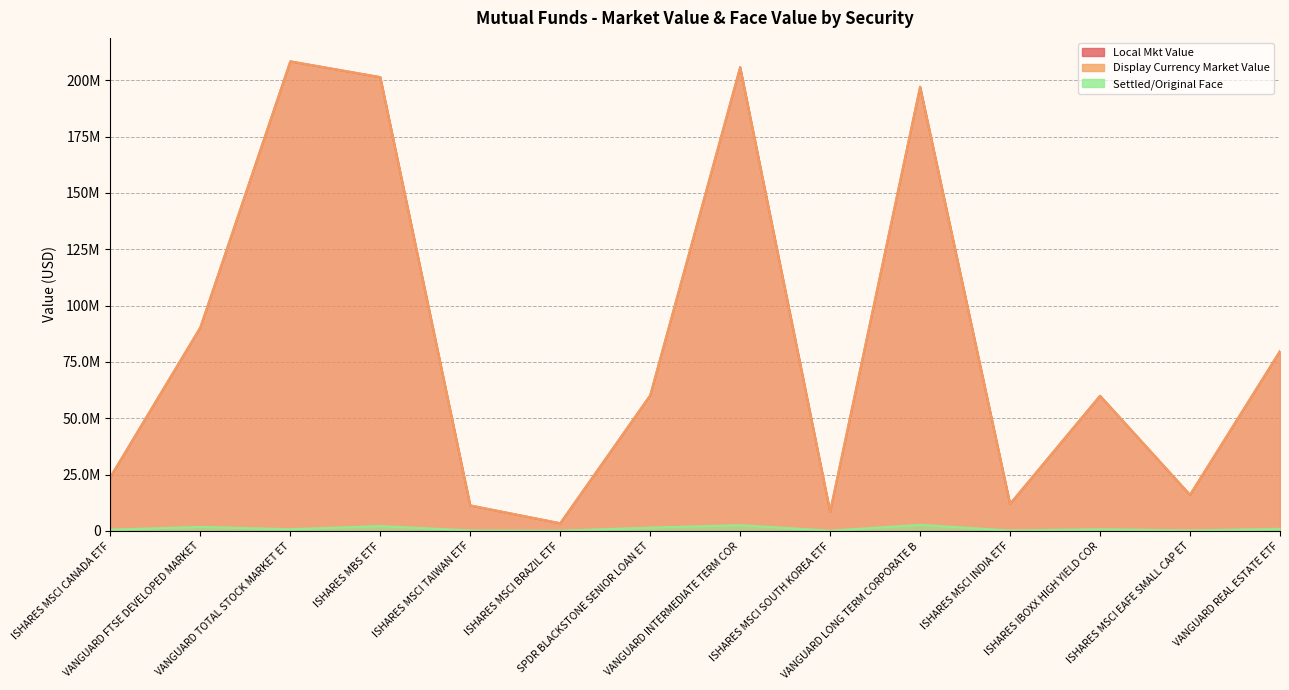

Reading left to right, list all the values displayed in this chart.

Local Mkt Value: 23935994.4	90291735.2	208335617.4	201315803.8	11320648.6	3411096.3	60164842.5	205770562.9	8597544.6	197081930.1	12037175.6	59977835.3	16039004.9	79777584.0
Display Currency Market Value: 23935994.4	90291735.2	208335617.4	201315803.8	11320648.6	3411096.3	60164842.5	205770562.9	8597544.6	197081930.1	12037175.6	59977835.3	16039004.9	79777584.0
Settled/Original Face: 600351.0	1827398.0	795964.0	2190358.0	248151.0	138157.0	1498875.0	2586357.0	158305.0	2720623.0	237139.0	781572.0	257324.0	953935.0